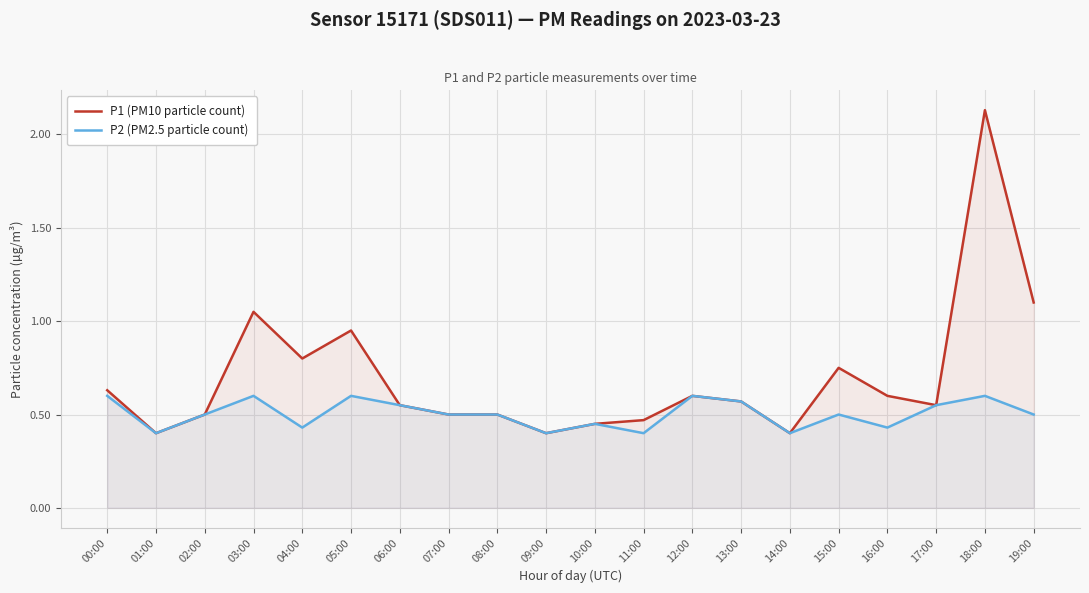

Which has a higher value, 08:00 or 06:00?

06:00